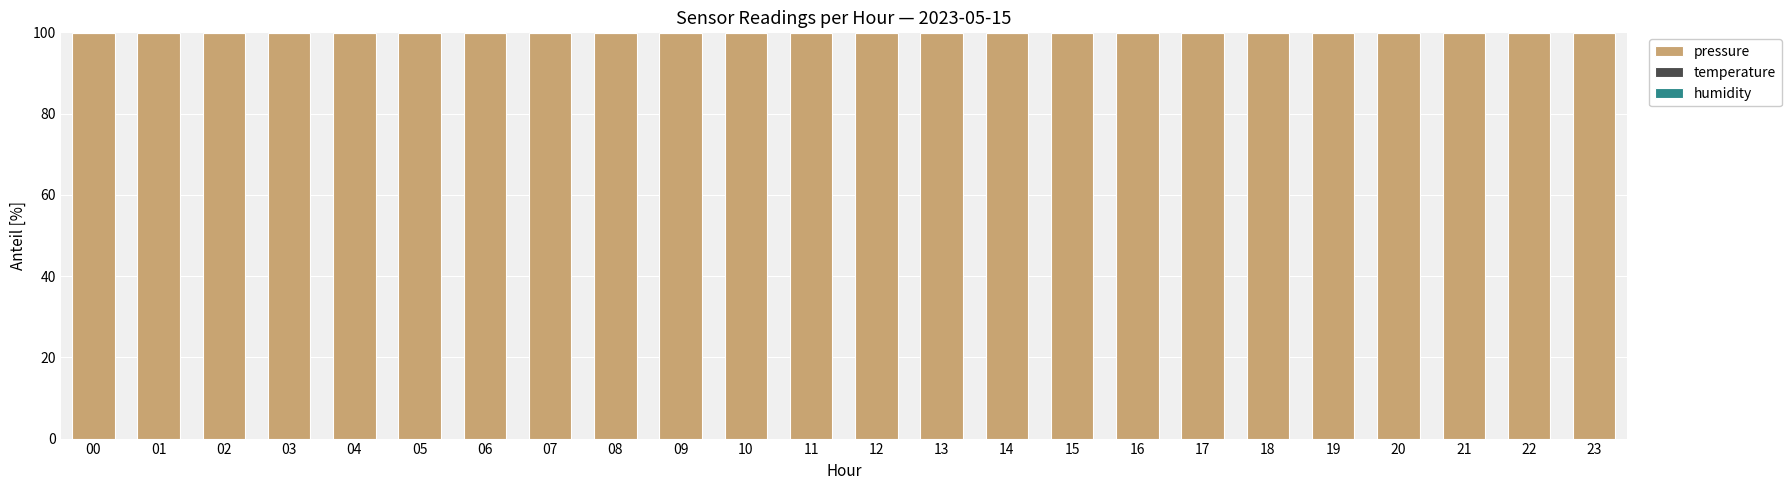

The pressure series shows 139.7 at 18. True or false?

False